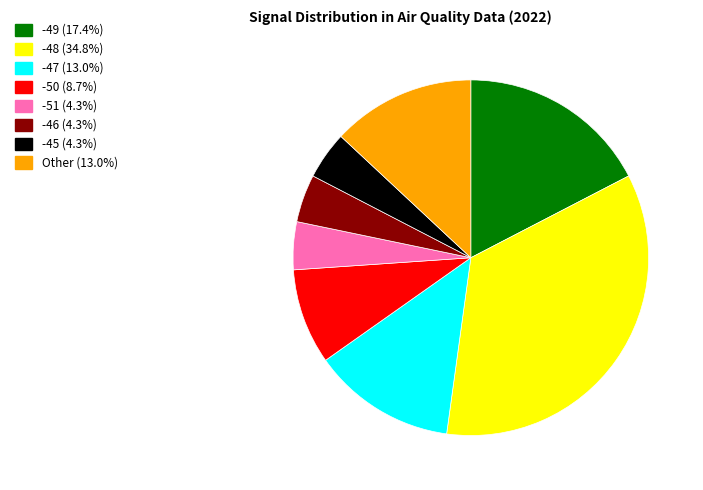

Does any single category account for the majority?

No